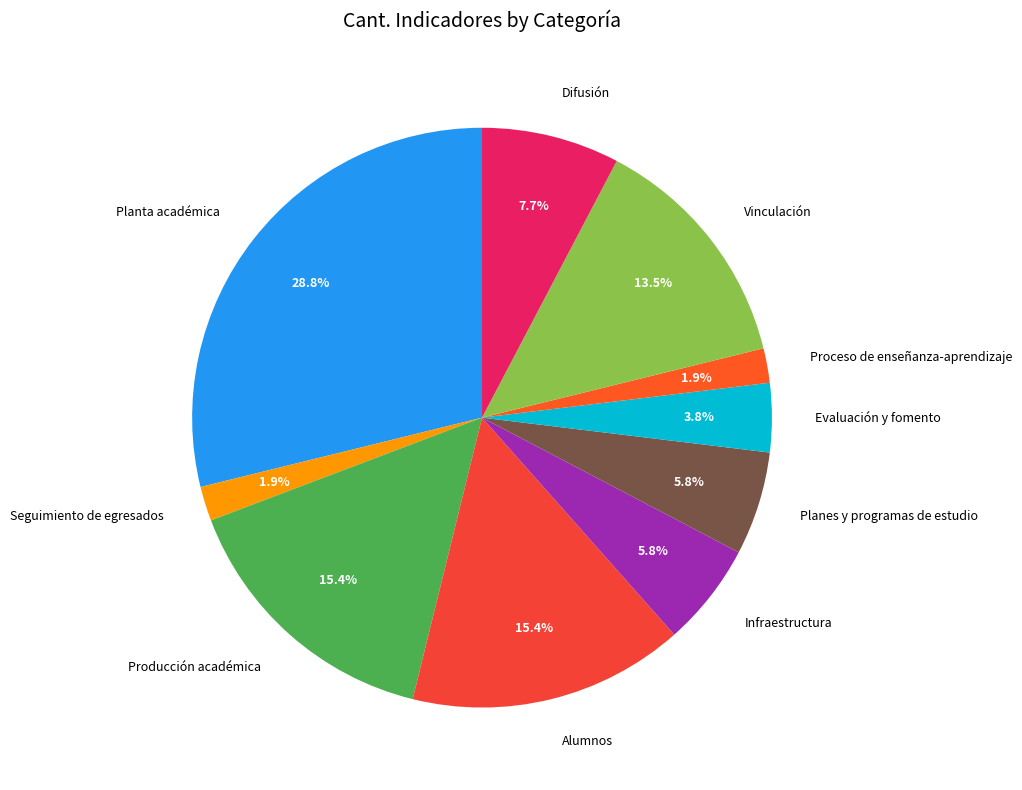

How much of the chart is everything except Planes y programas de estudio?

94.2%